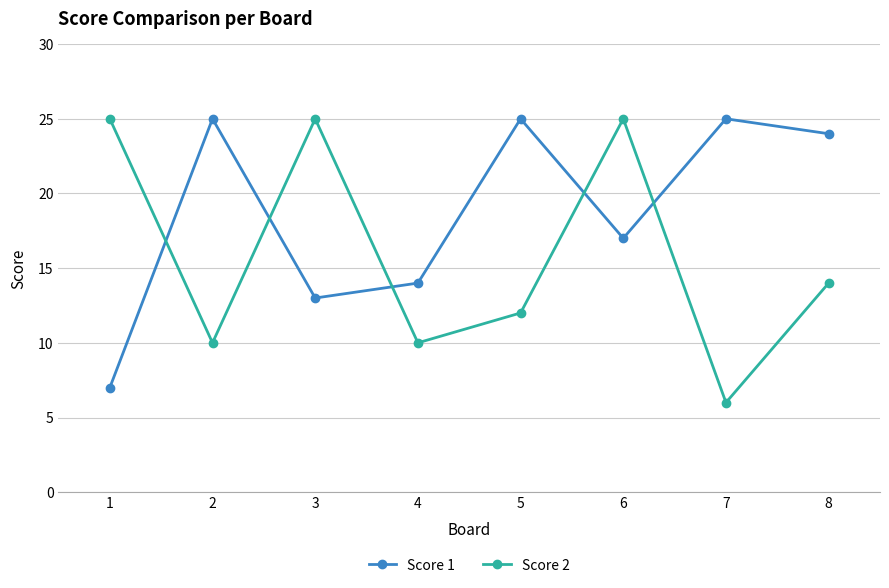

At which category is the sum across all series the highest?

6